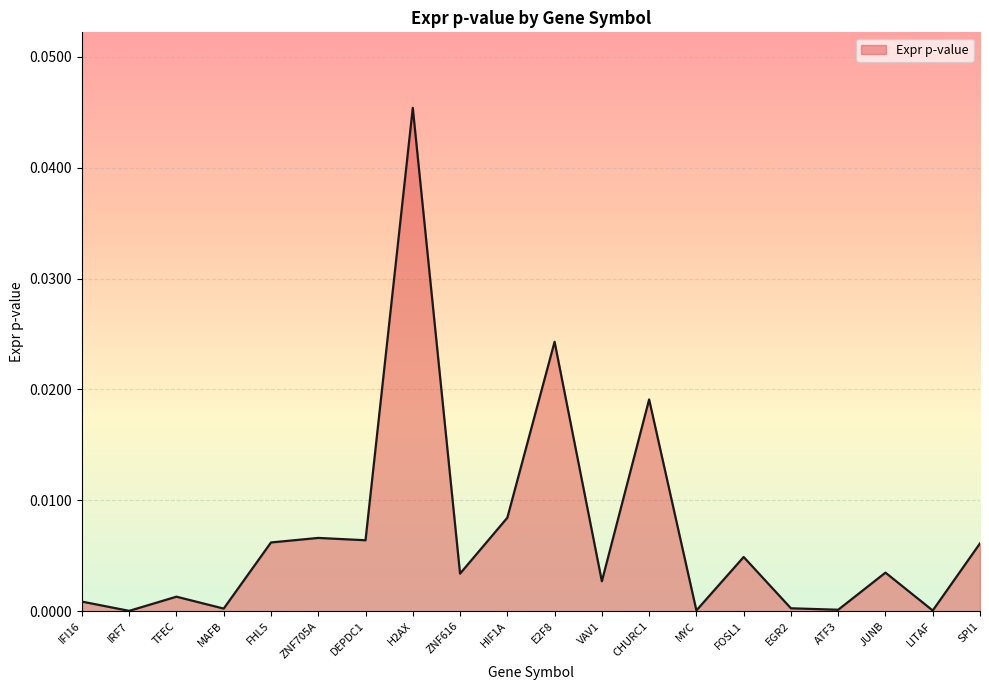

Between ZNF705A and MYC, which is larger?

ZNF705A